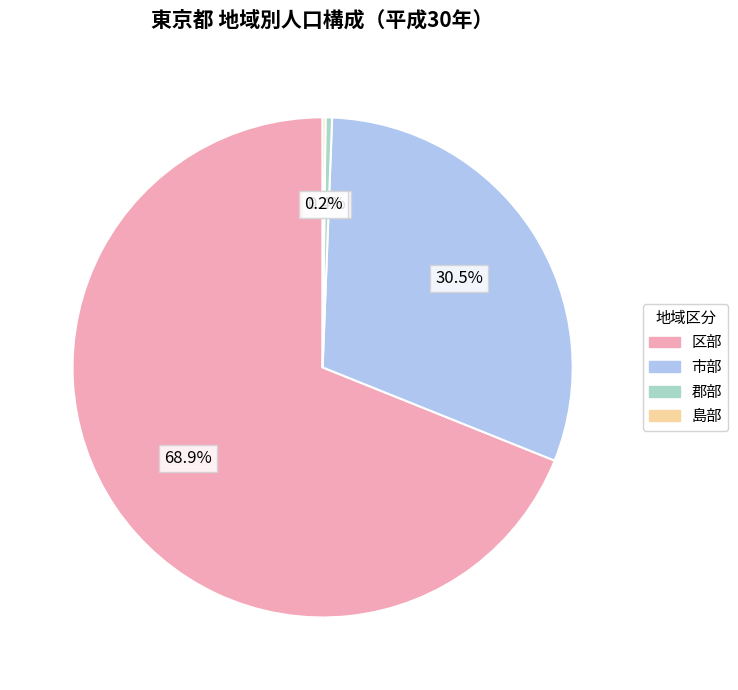

To the nearest percent, what is the average slice percentage?

25%